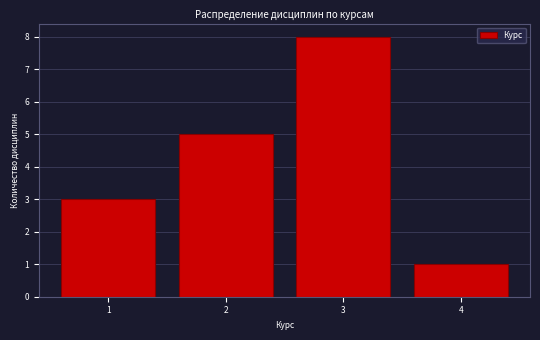

Which range on the x-axis has the tallest bar?

2.5 to 3.5